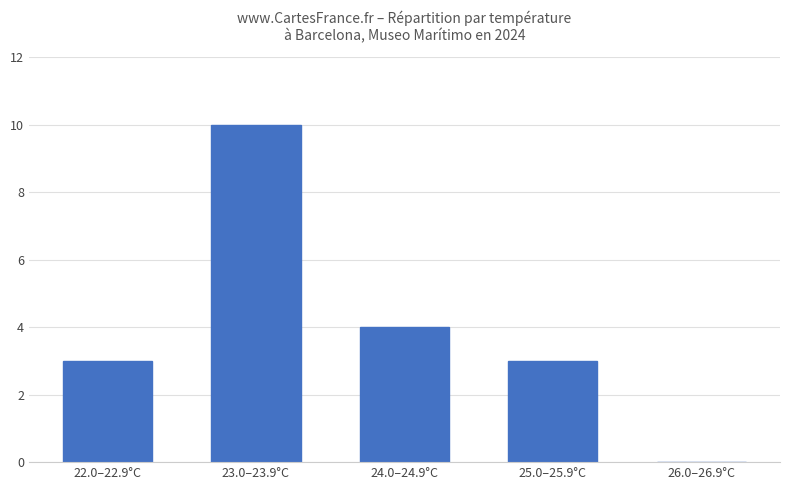

What is the average value?

4